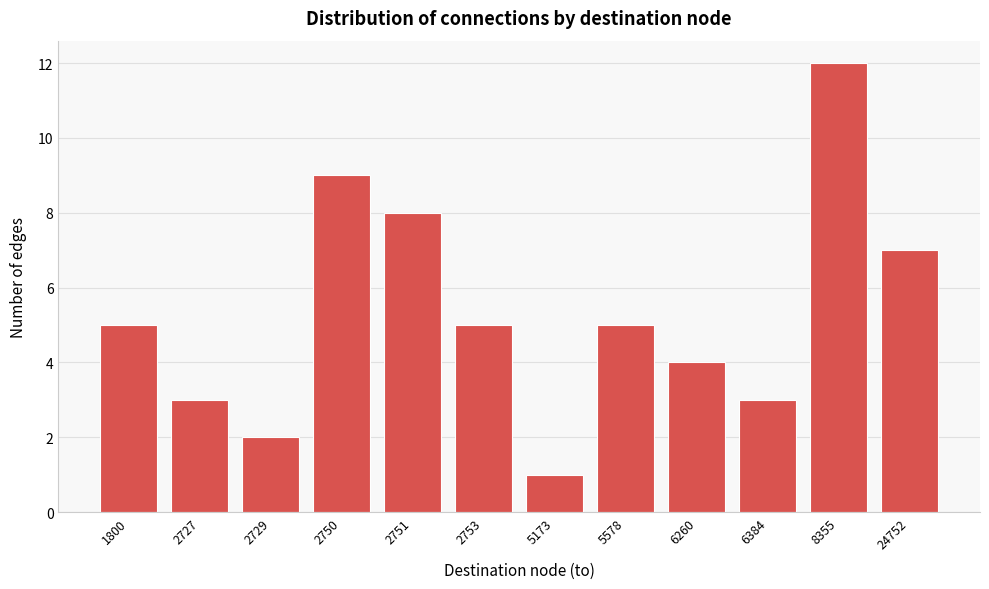

Reading left to right, extract all data points from this chart.

5	3	2	9	8	5	1	5	4	3	12	7